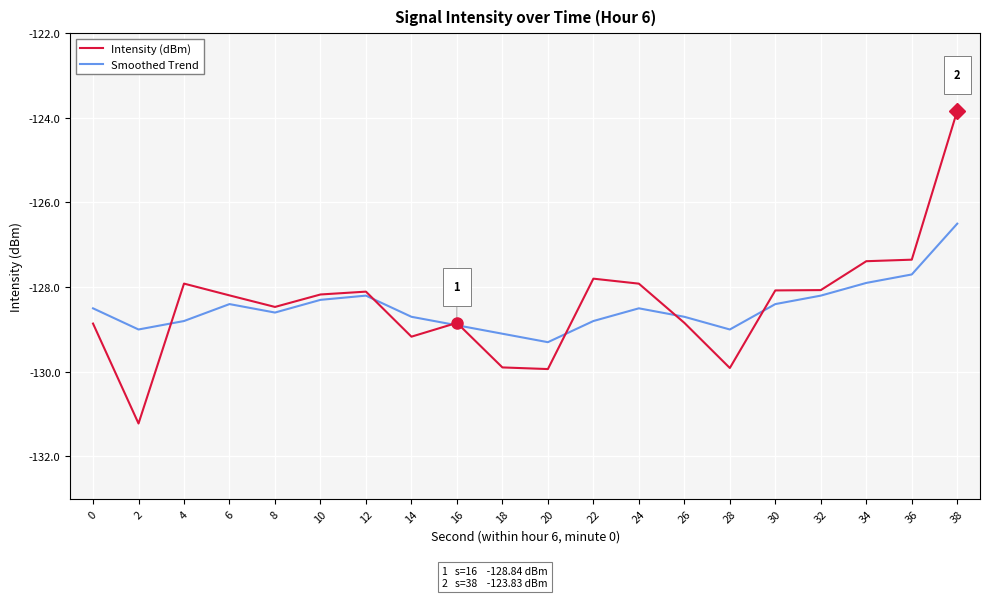

At which category does the chart reach its peak across all series?

38